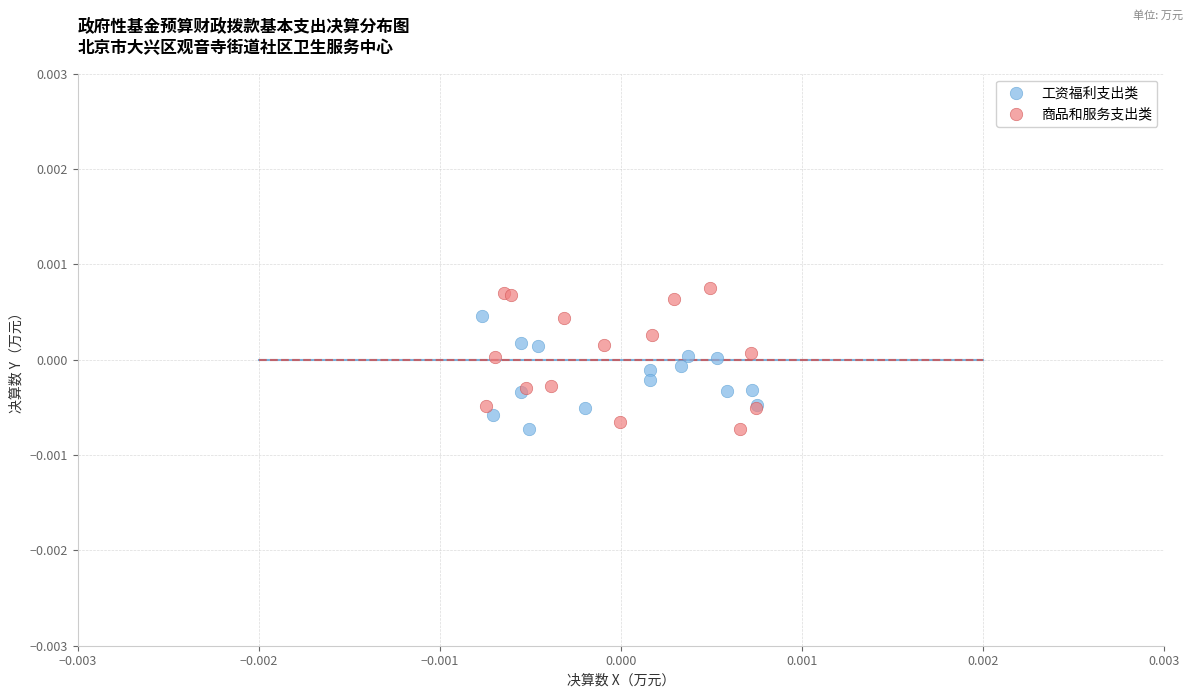

Which series reaches the maximum Y coordinate?

商品和服务支出类